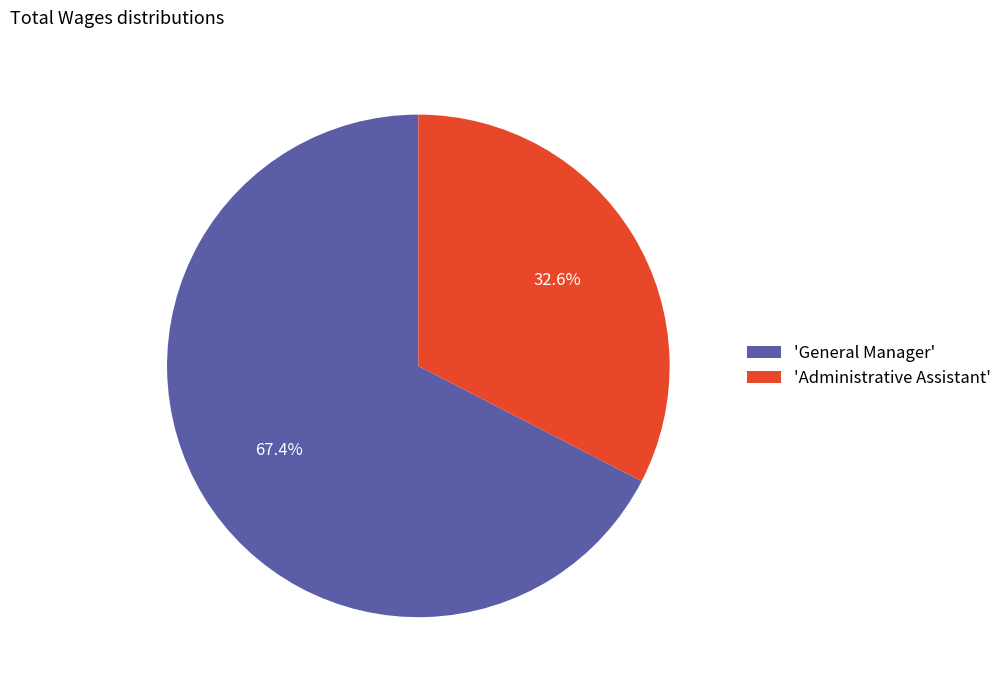

Approximately how many times larger is the value at 'General Manager' compared to 'Administrative Assistant'?

2.1